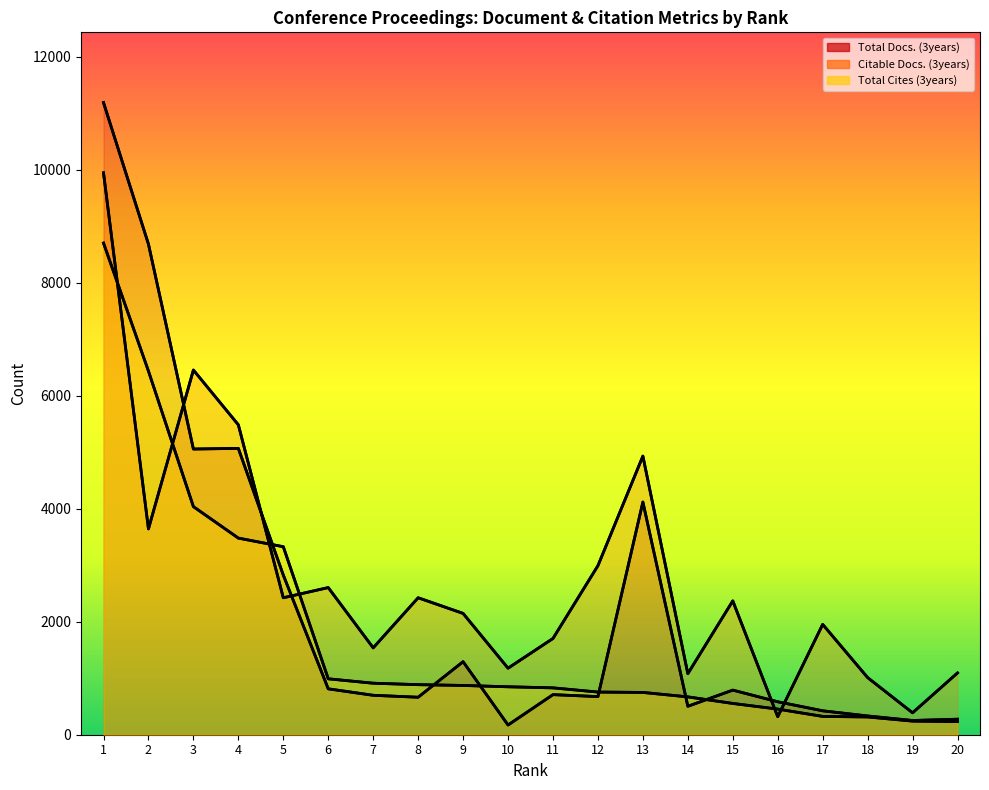

The value of Citable Docs. (3years) at 9 is 2866.1. True or false?

False